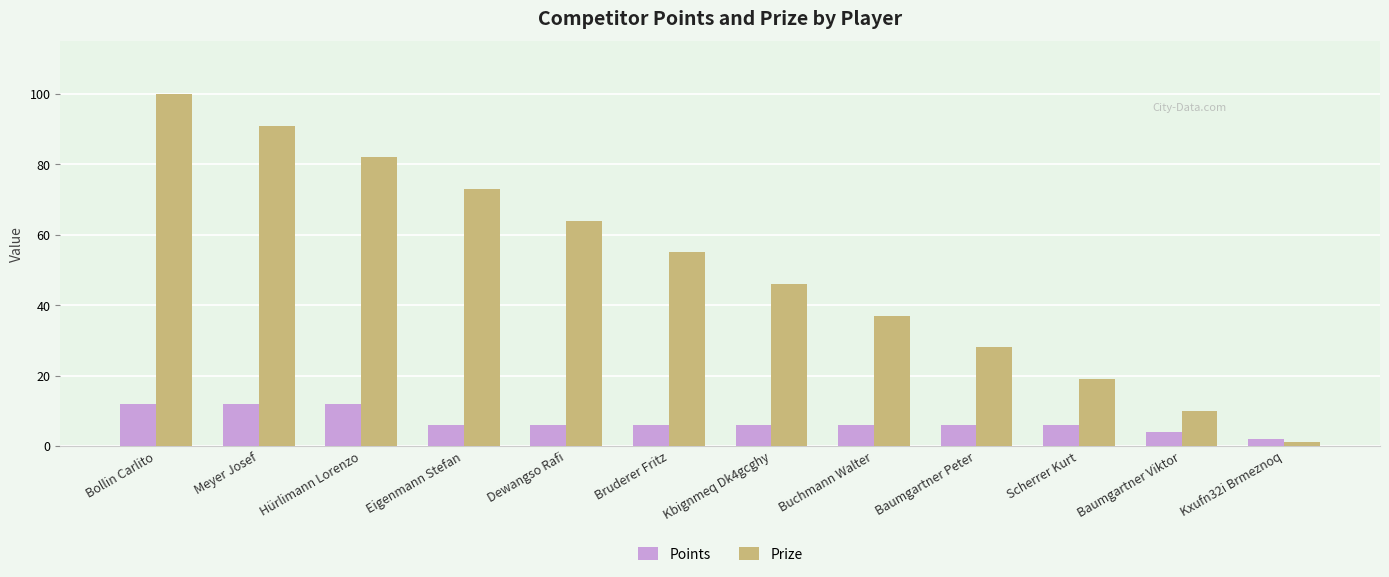

What is the smallest value displayed?

1